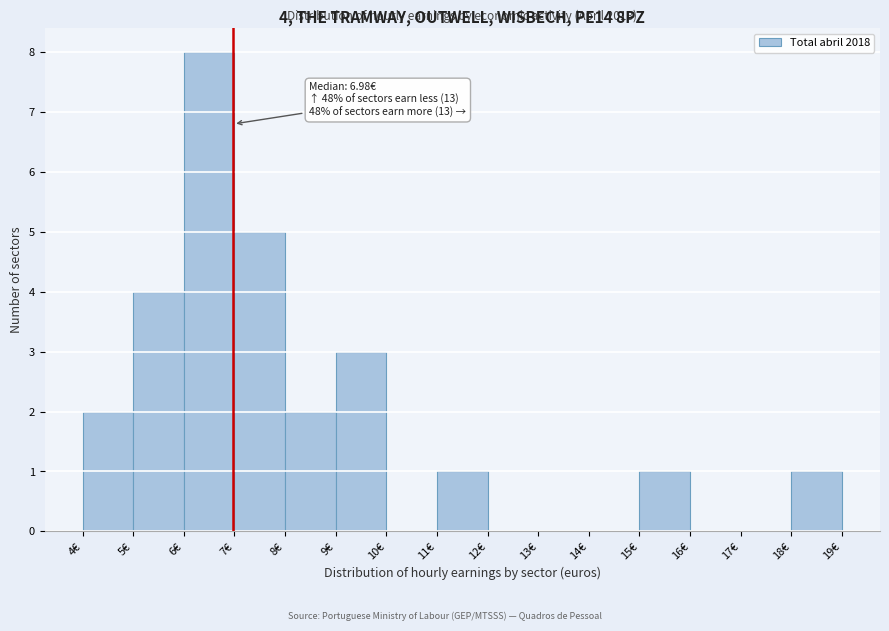

Over which range of the x-axis is the bar tallest?

6 to 7